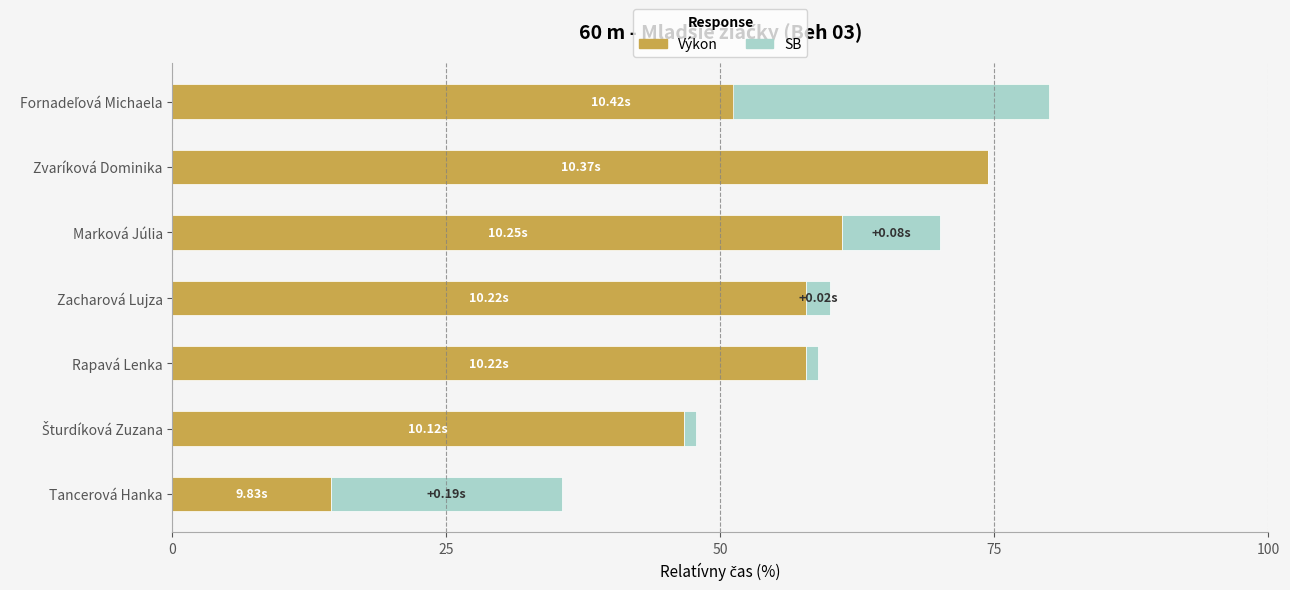

Rank the series at Rapavá Lenka from lowest to highest value.

SB, Výkon